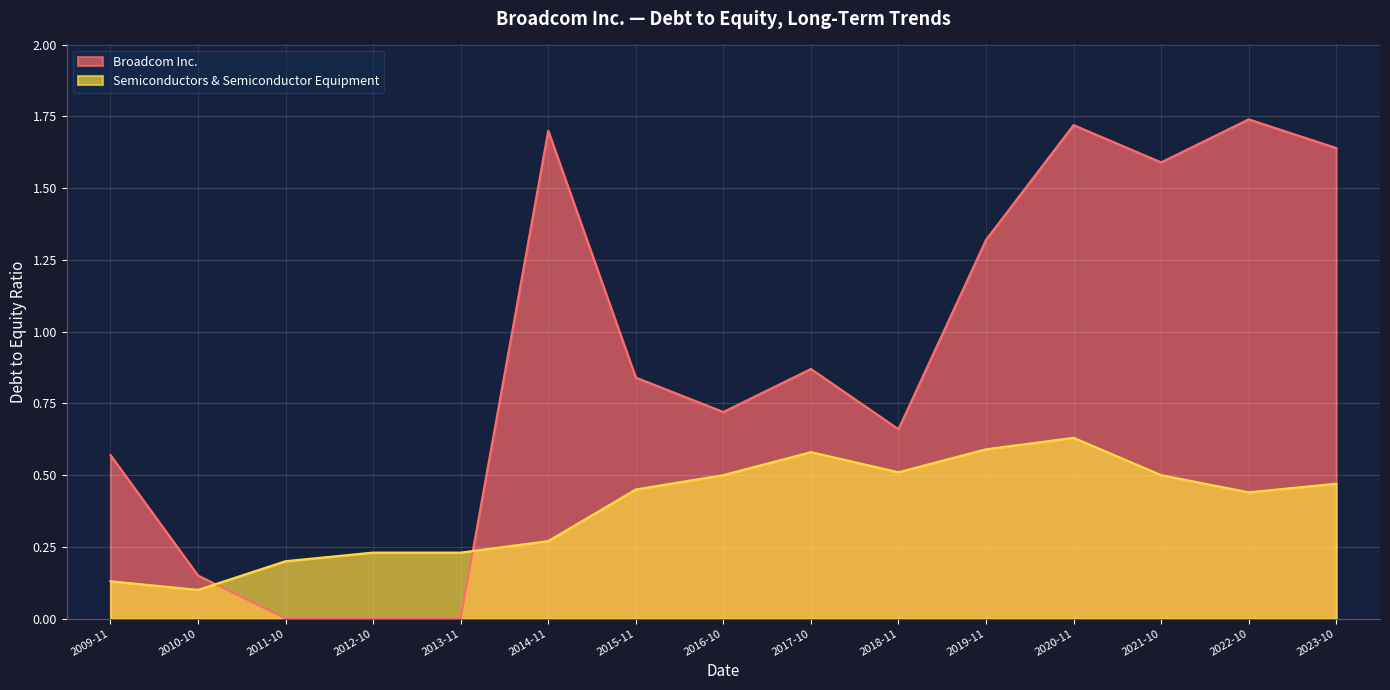

How many positive values does the Broadcom Inc. series have?

12